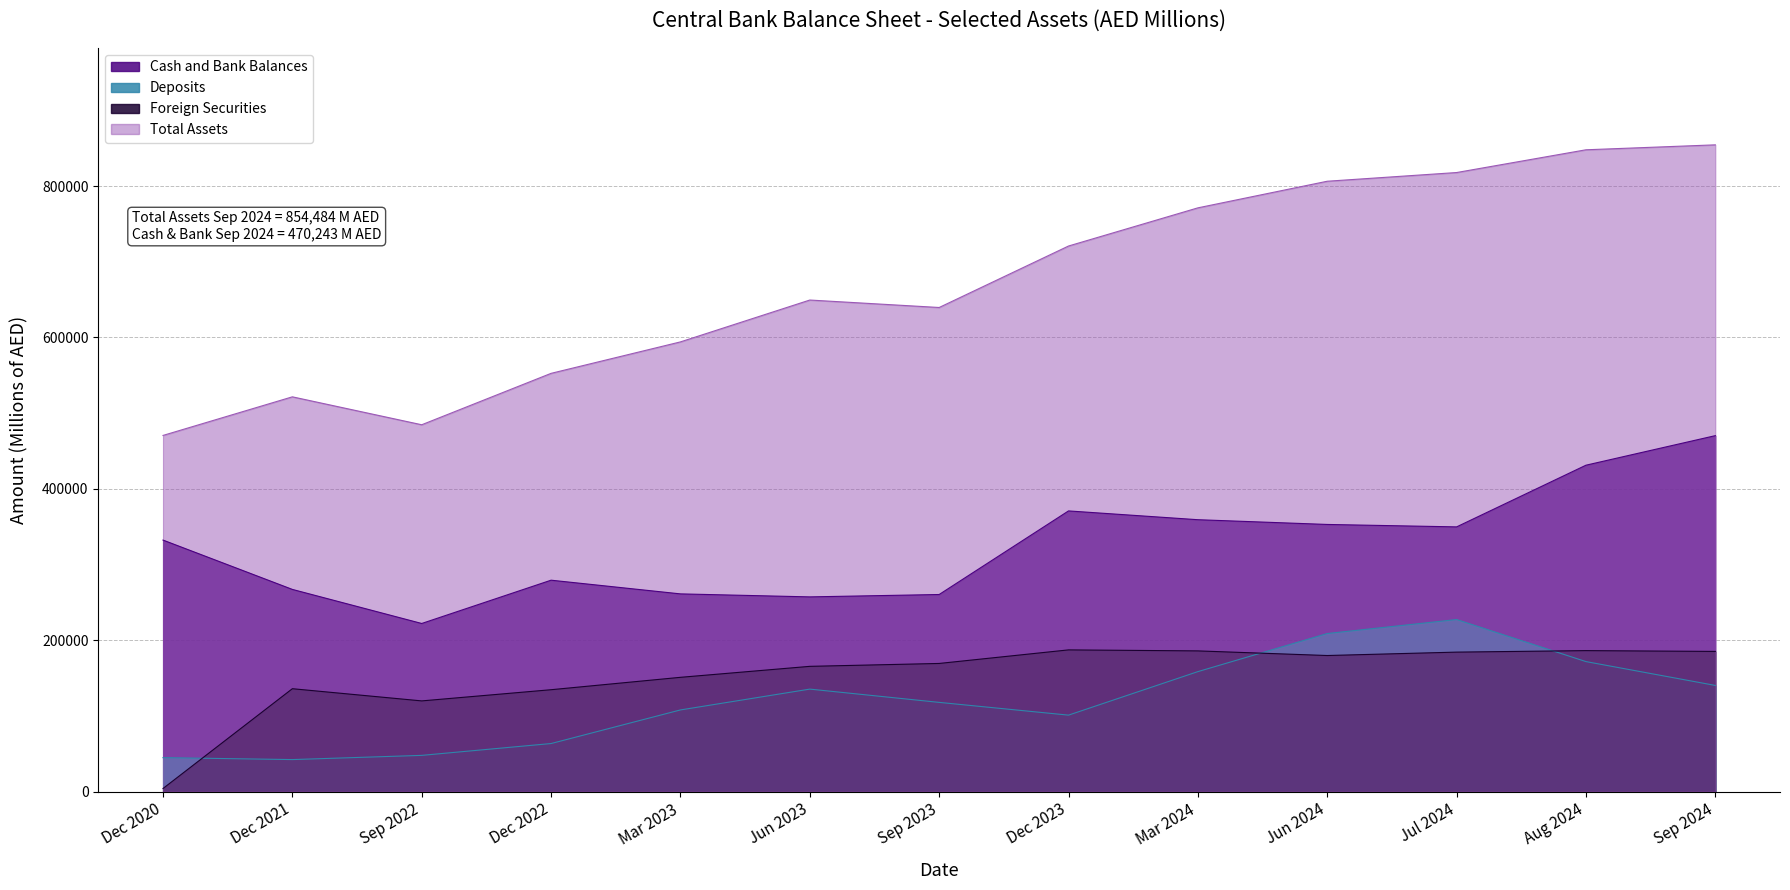

Where does the Cash and Bank Balances series first go above 332251?

Dec 2023